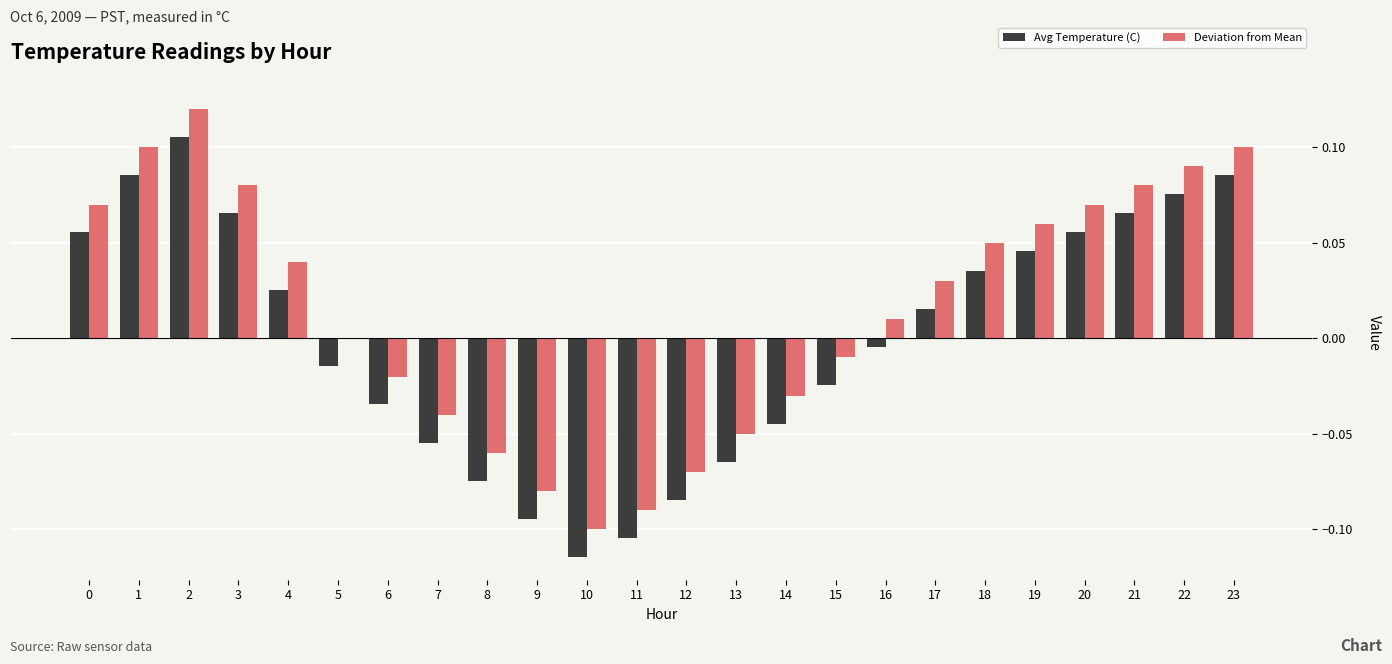

True or false: Avg Temperature (C) has a value of 0.0 at 18.

True